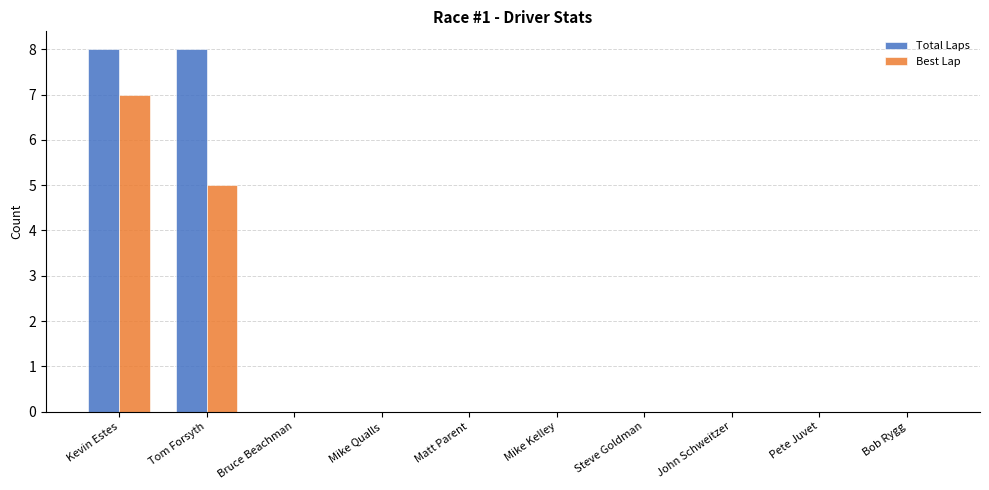

What is the total value across all series at Kevin Estes?

15